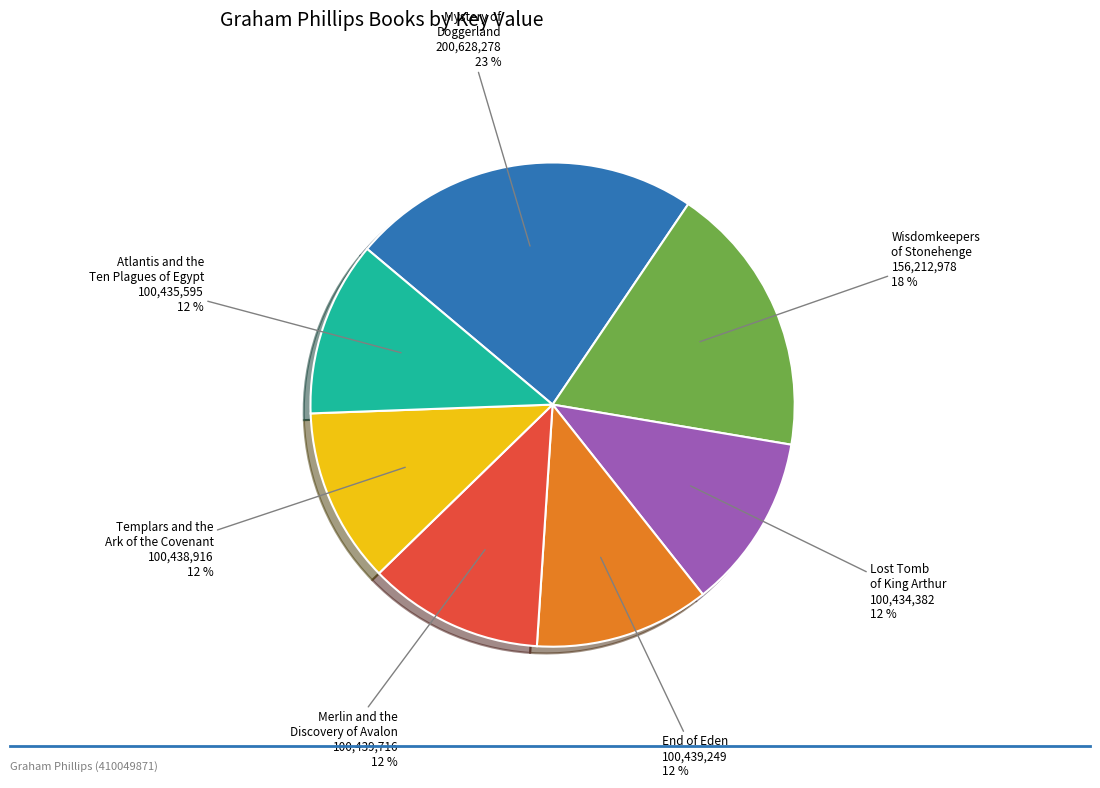

Does Atlantis and the Ten Plagues of Egypt account for over 50% of the chart?

No